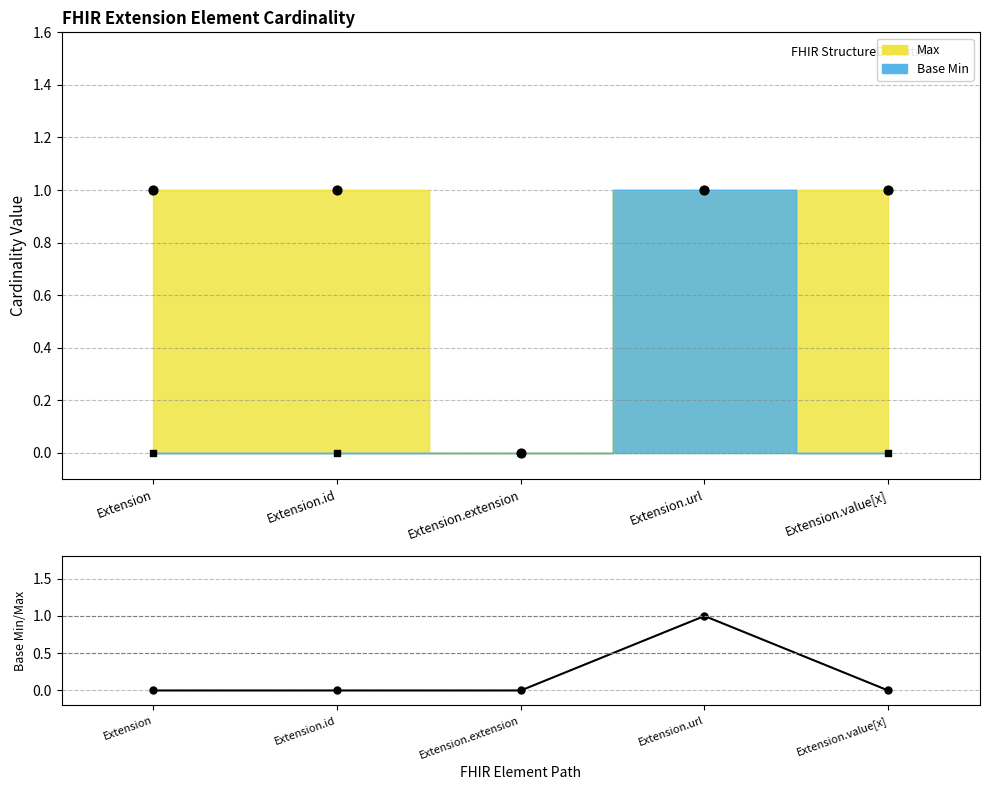

Which series reaches the maximum Y coordinate?

Max Points